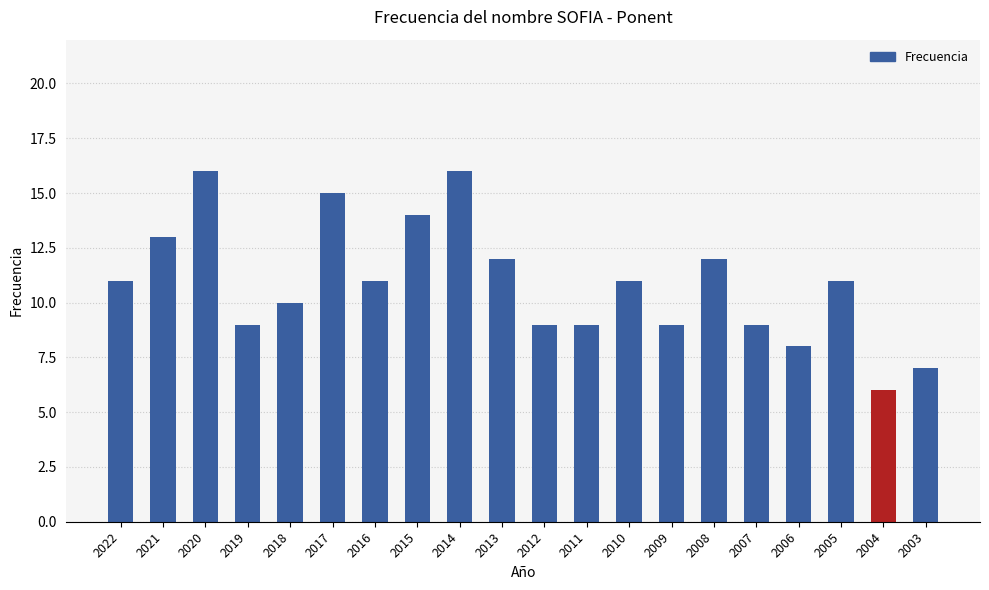

What is the smallest value displayed?

6